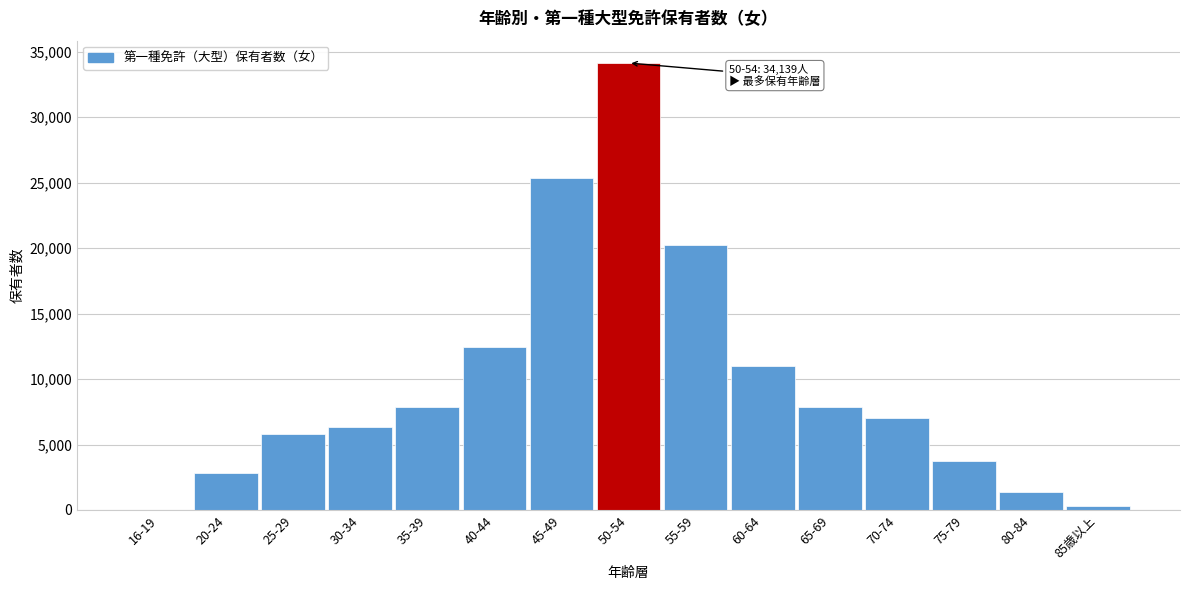

Where is the data nearest to the value 17086?

55-59